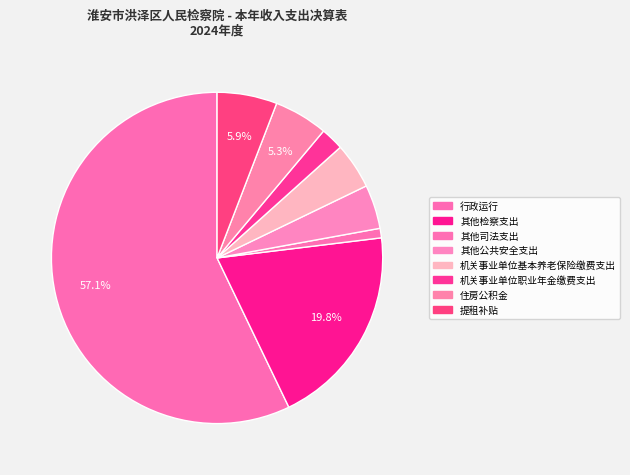

Which slice is the largest?

行政运行